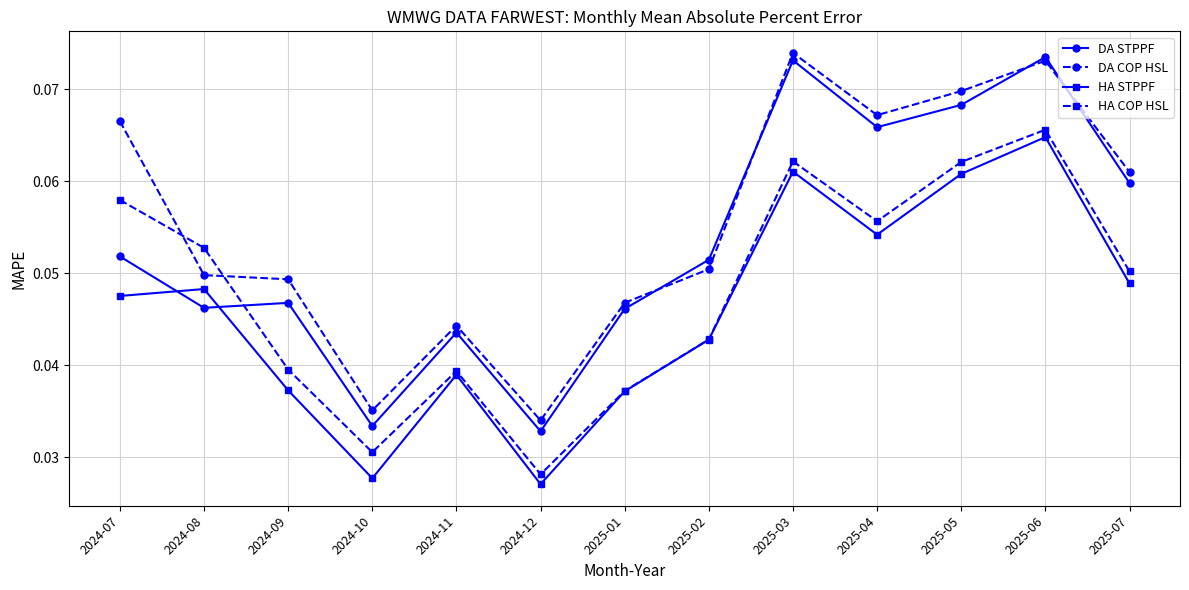

Rank the series by their average value, from lowest to highest.

HA STPPF, HA COP HSL, DA STPPF, DA COP HSL